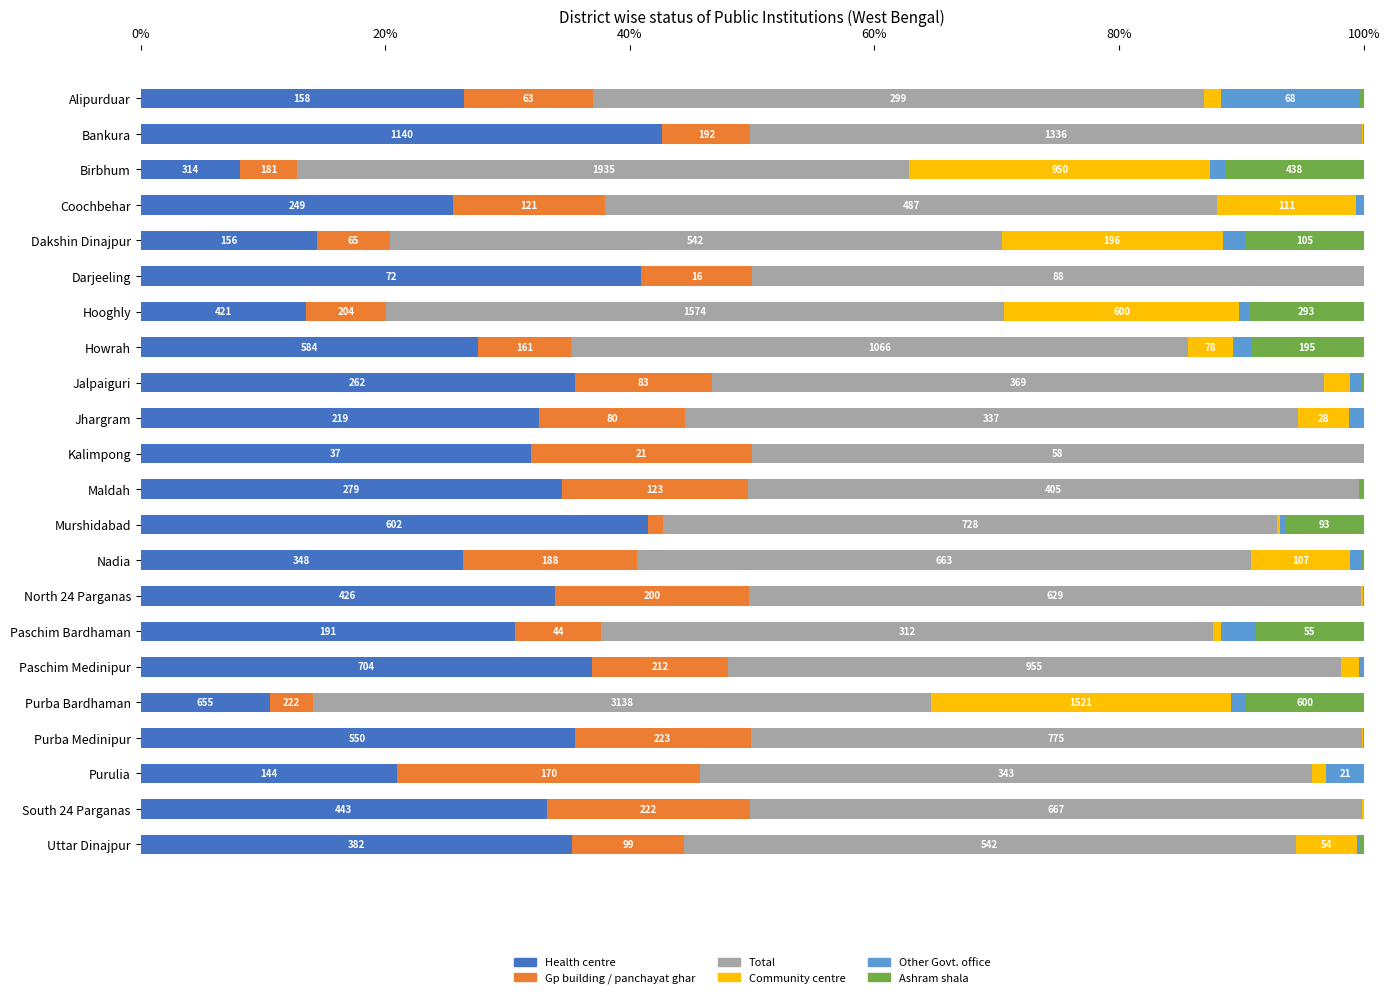

What is the difference between the maximum and minimum values in the Health centre series?

34.5